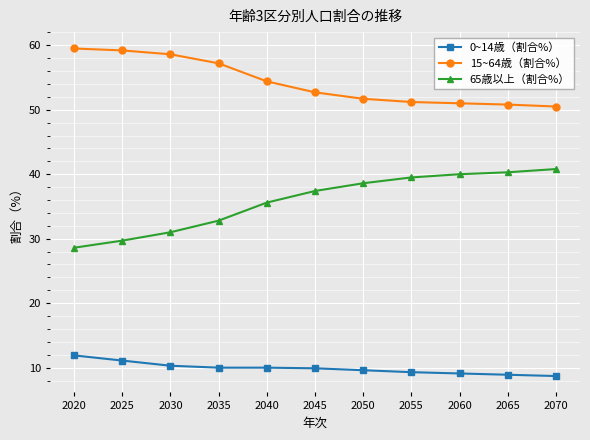

What is the value of the 0~14歳（割合%） point at the 10th from the left?

8.9